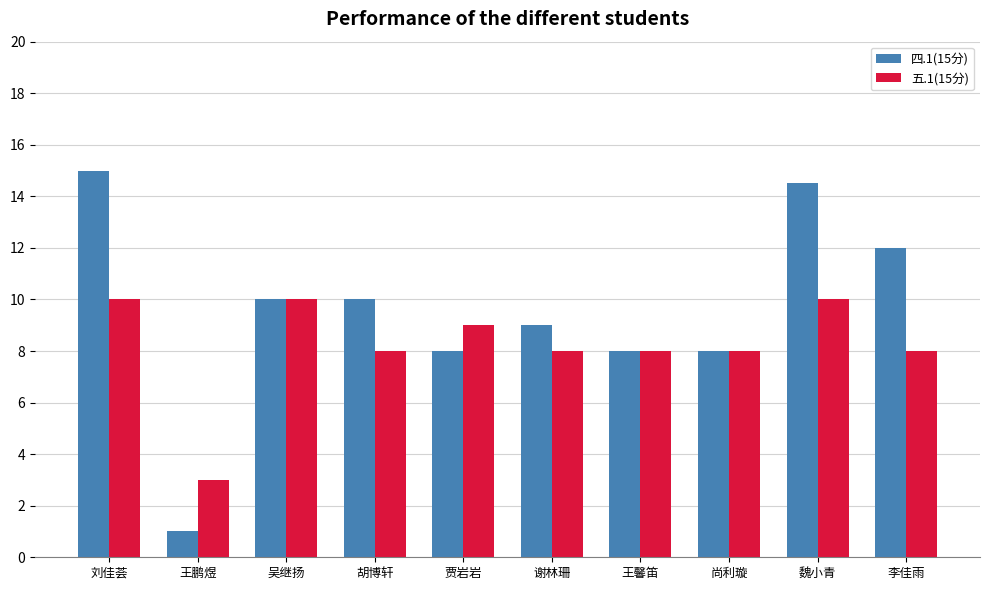

True or false: 四.1(15分) has a value of 15.0 at 刘佳荟.

True